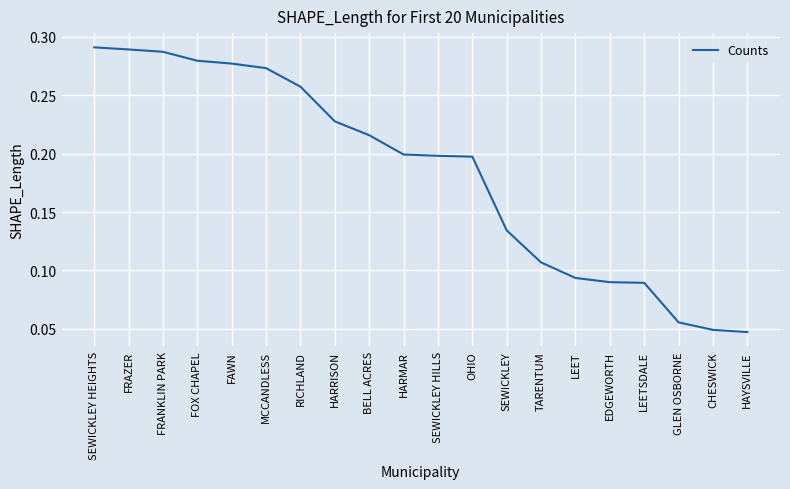

Between FRANKLIN PARK and SEWICKLEY HILLS, which is larger?

FRANKLIN PARK